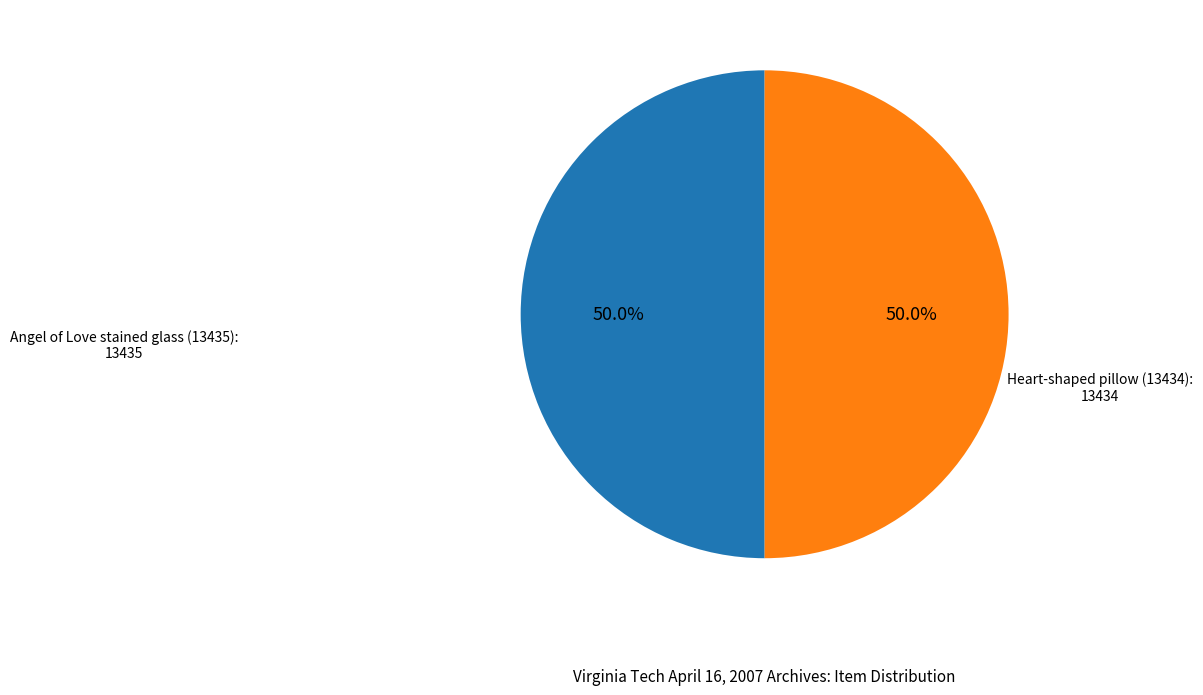

To the nearest percent, what portion does Heart-shaped pillow (13434) represent?

50%